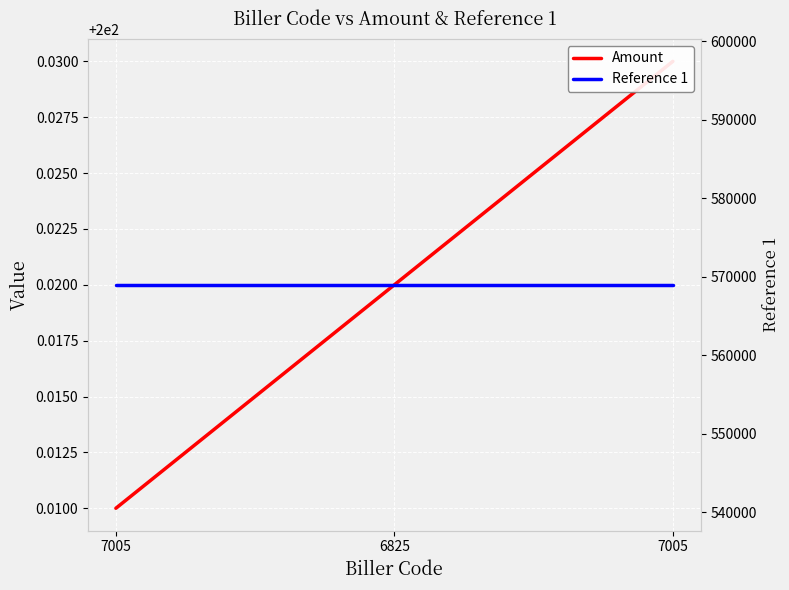

Which series has the largest total across all categories?

Reference 1